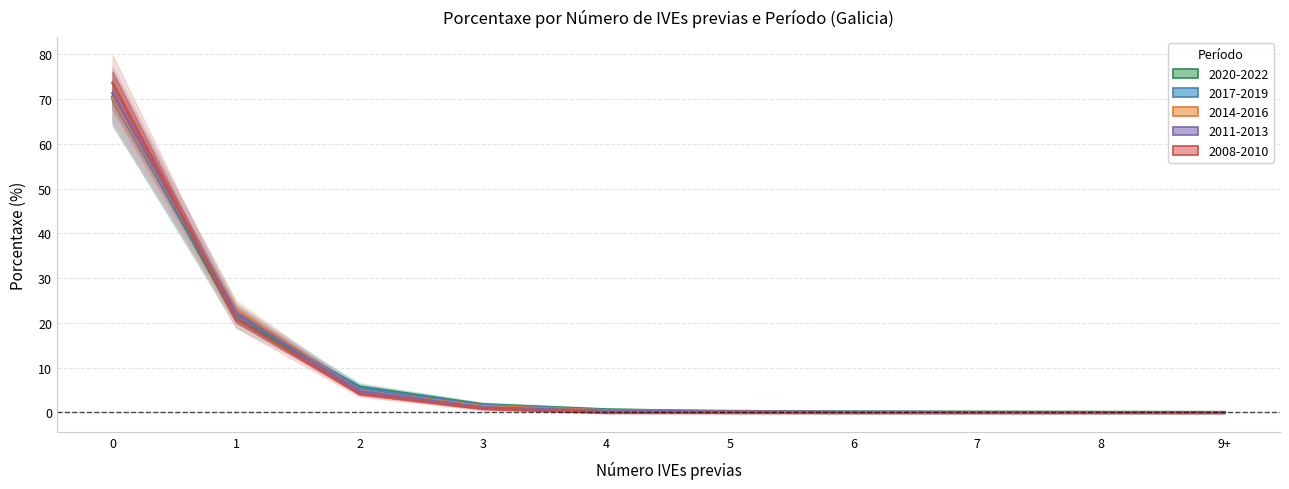

Reading left to right, transcribe all the data shown in this chart.

2020-2022: 70.6	21.0	5.7	1.8	0.6	0.1	0.1	0.1	0.0	0.0
2017-2019: 70.0	22.0	5.5	1.6	0.4	0.3	0.1	0.0	0.0	0.0
2014-2016: 70.3	22.9	4.8	1.4	0.4	0.1	0.0	0.0	0.0	0.0
2011-2013: 71.3	22.3	4.7	1.1	0.3	0.2	0.0	0.0	0.0	0.0
2008-2010: 73.7	20.9	4.2	0.8	0.0	0.0	0.0	0.0	0.0	0.0